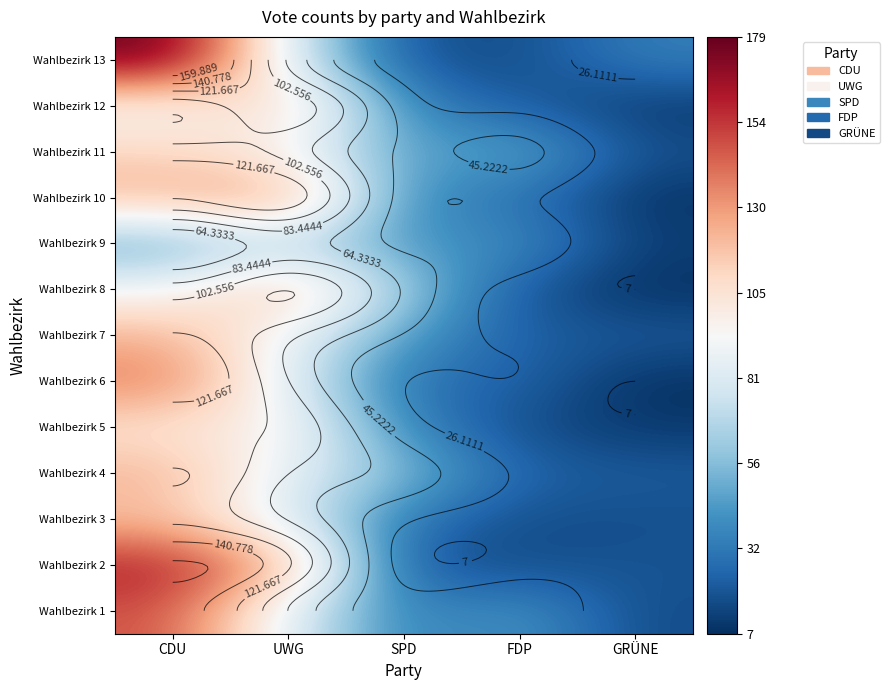

At which label is Wahlbezirk 8 closest to 64?

SPD